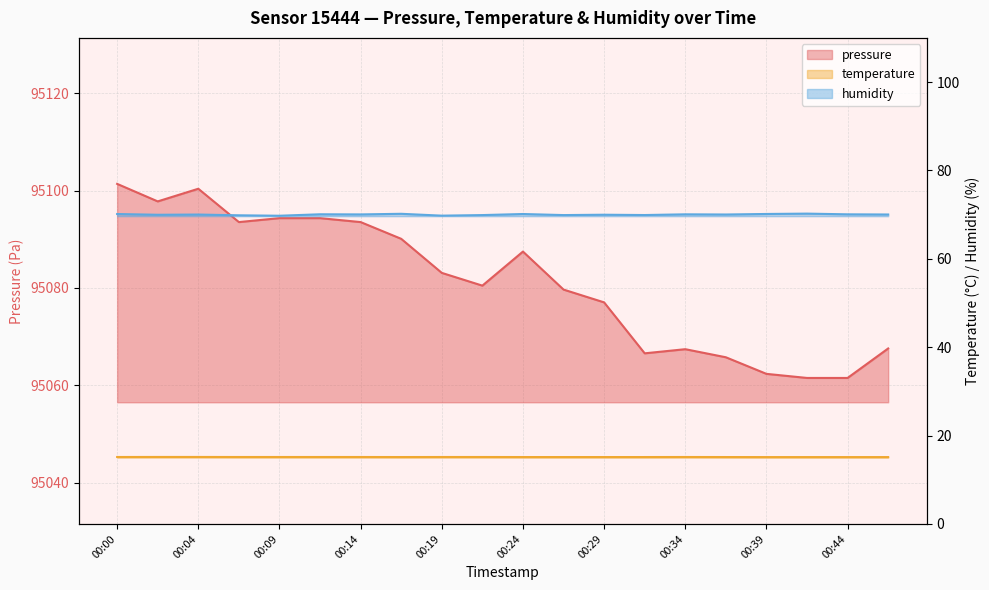

Which series has the largest total across all categories?

pressure